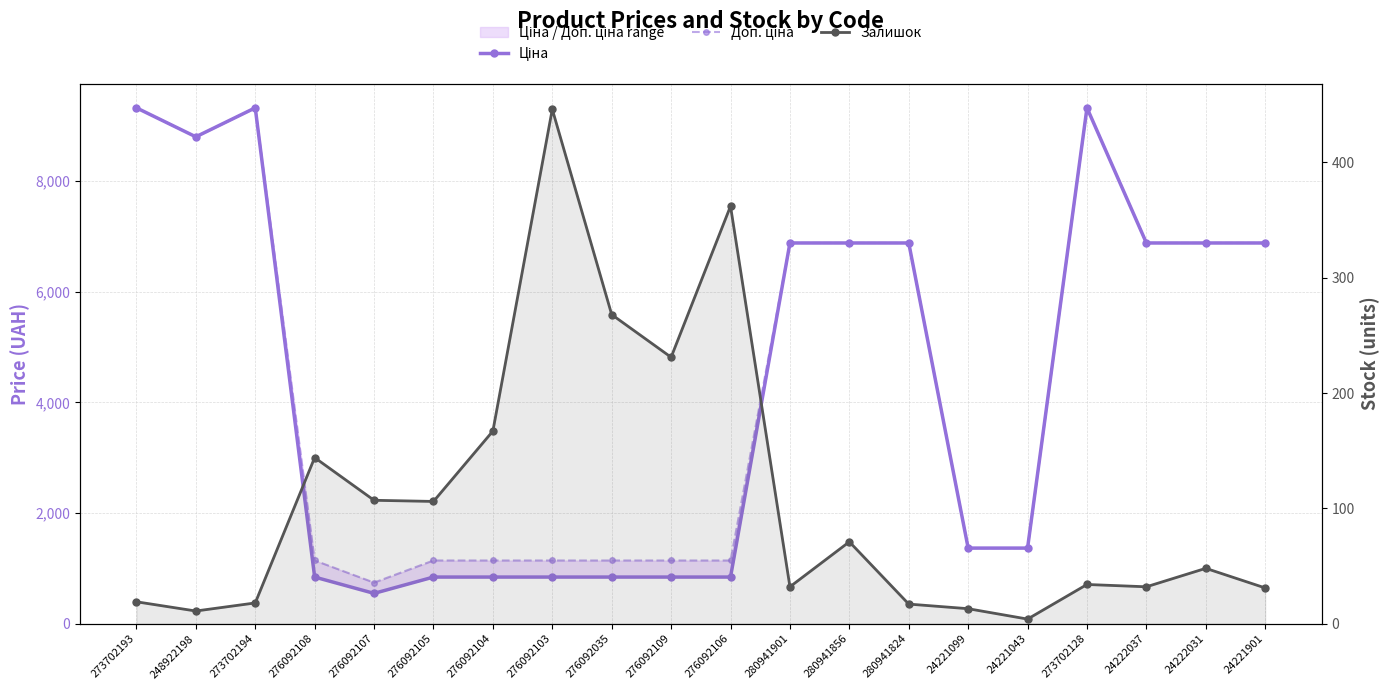

At which category does Залишок reach its first local valley?

248922198